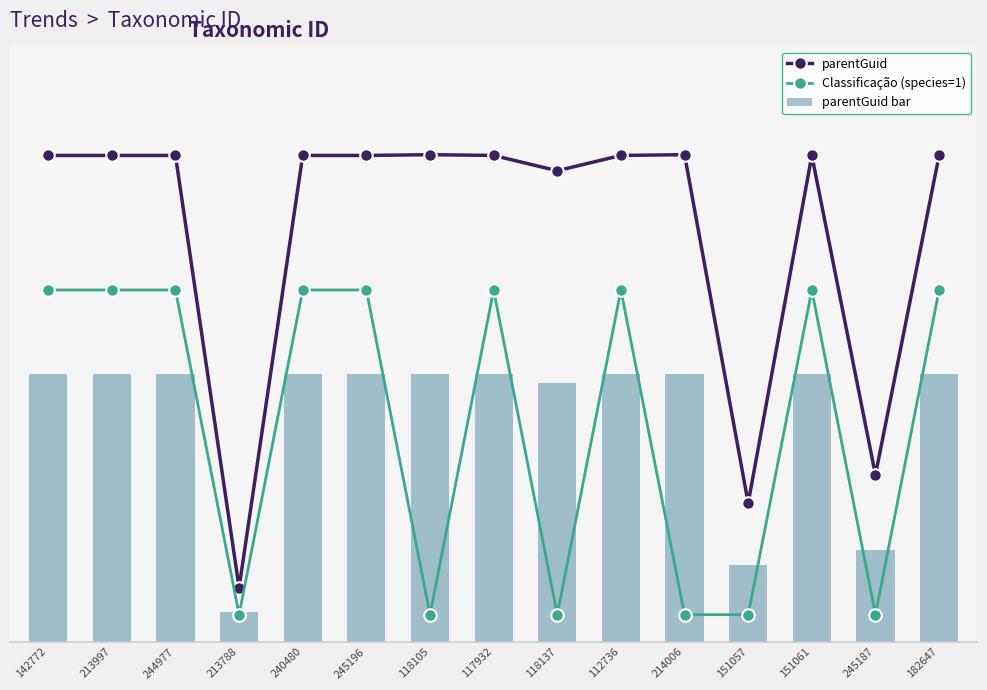

Reading right to left, what are all the values shown in this chart?

parentGuid: 182647=89.9	245187=30.8	151061=89.9	151057=25.6	214006=90.0	112736=89.9	118137=87.0	117932=89.9	118105=90.0	245196=89.9	240480=89.9	213788=10.0	244977=89.9	213997=89.9	142772=89.9
Classificação (species=1): 182647=65.0	245187=5.0	151061=65.0	151057=5.0	214006=5.0	112736=65.0	118137=5.0	117932=65.0	118105=5.0	245196=65.0	240480=65.0	213788=5.0	244977=65.0	213997=65.0	142772=65.0